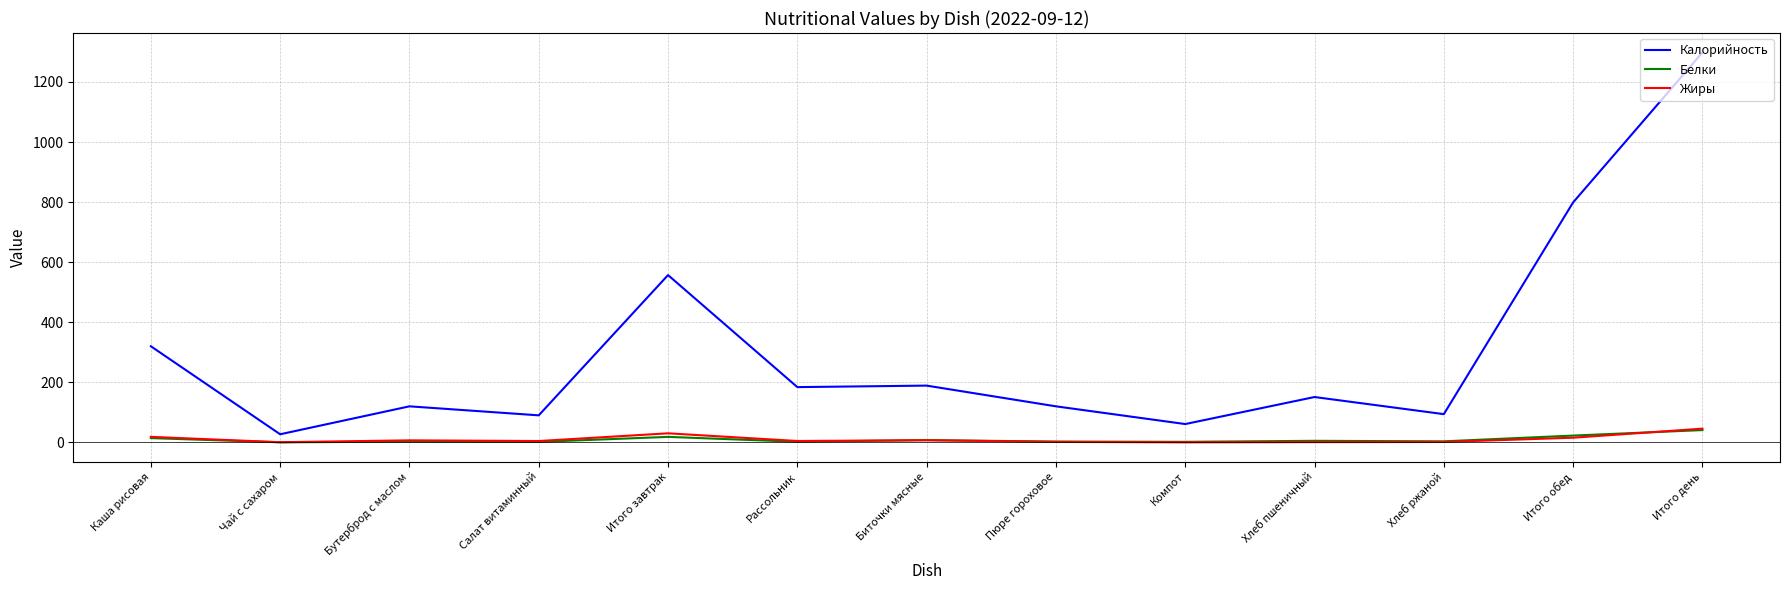

What is the approximate value of Белки at Хлеб пшеничный?

5.2